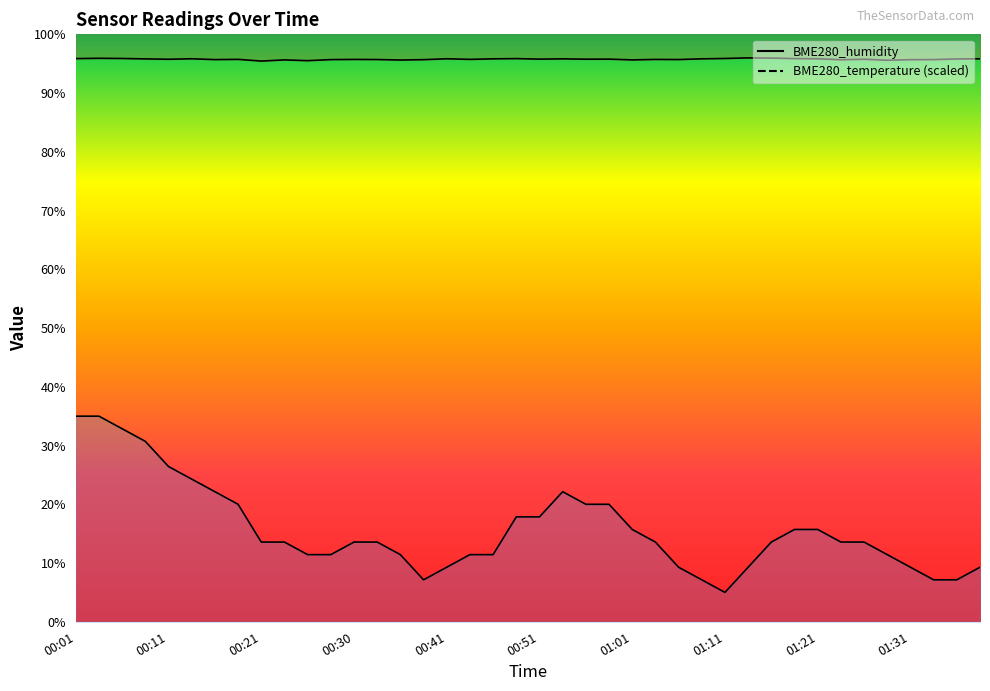

True or false: BME280_humidity and BME280_temperature intersect in this chart.

False